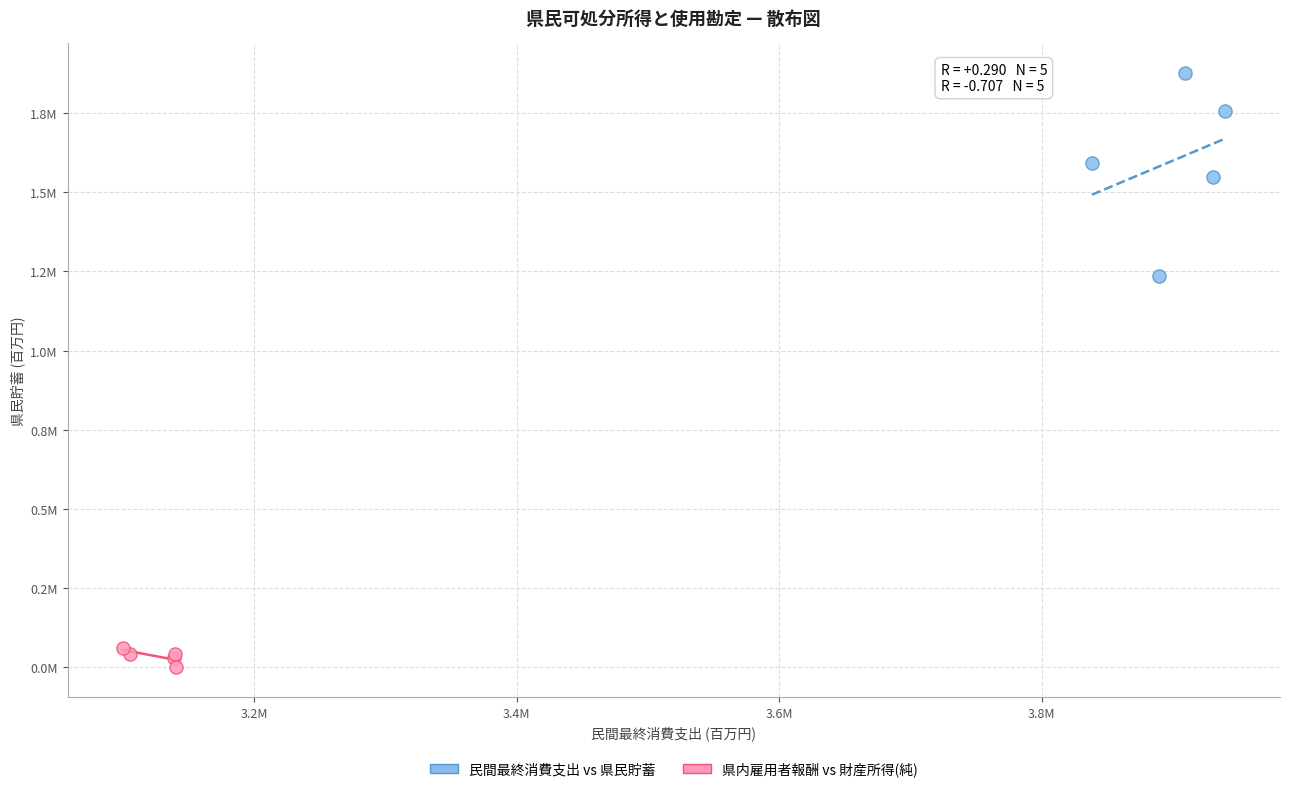

Which series reaches the maximum Y coordinate?

民間最終消費支出 vs 県民貯蓄